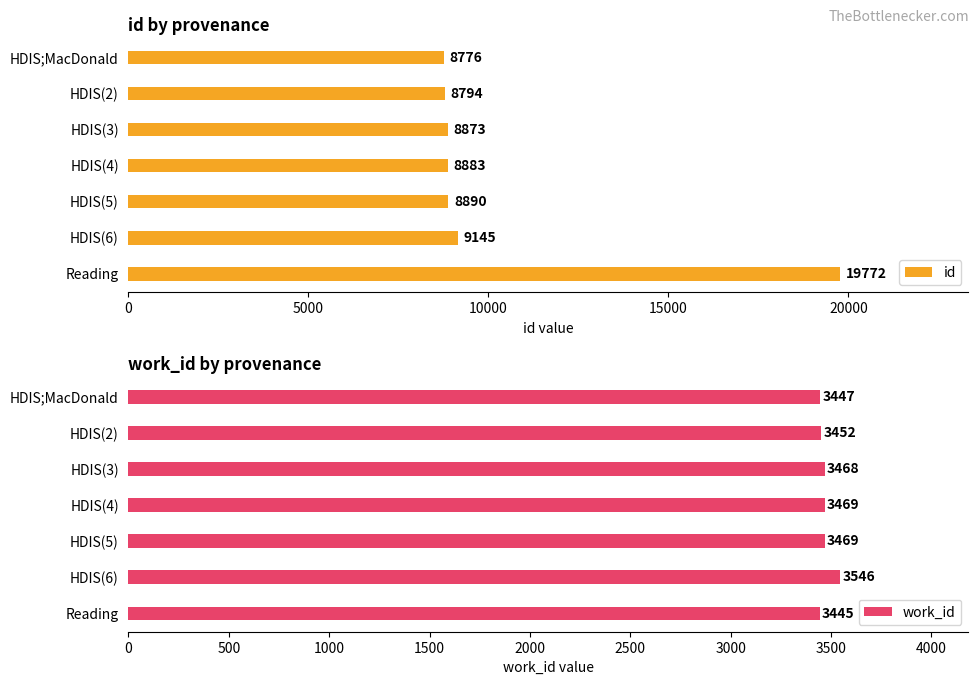

What is the minimum value shown in the chart?

3445